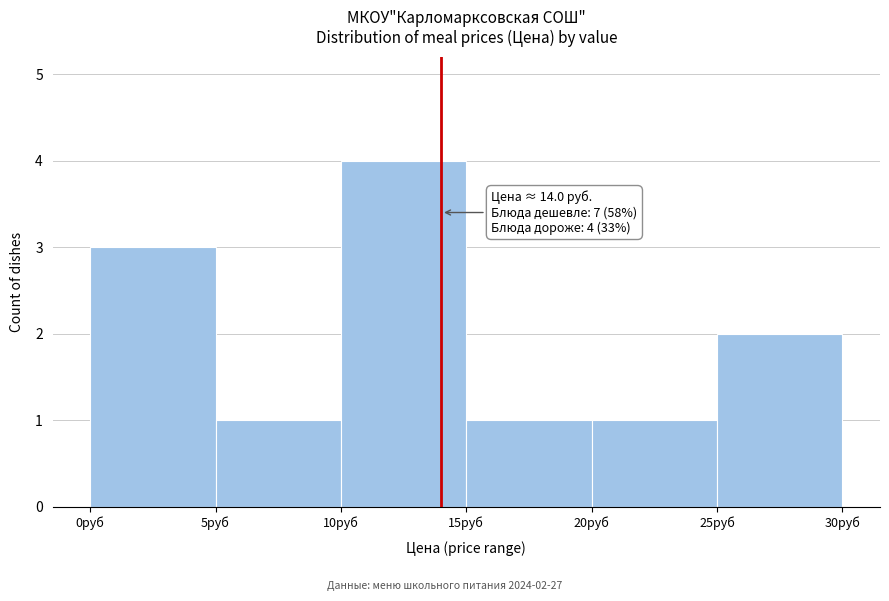

Over which range of the x-axis is the bar tallest?

10 to 15